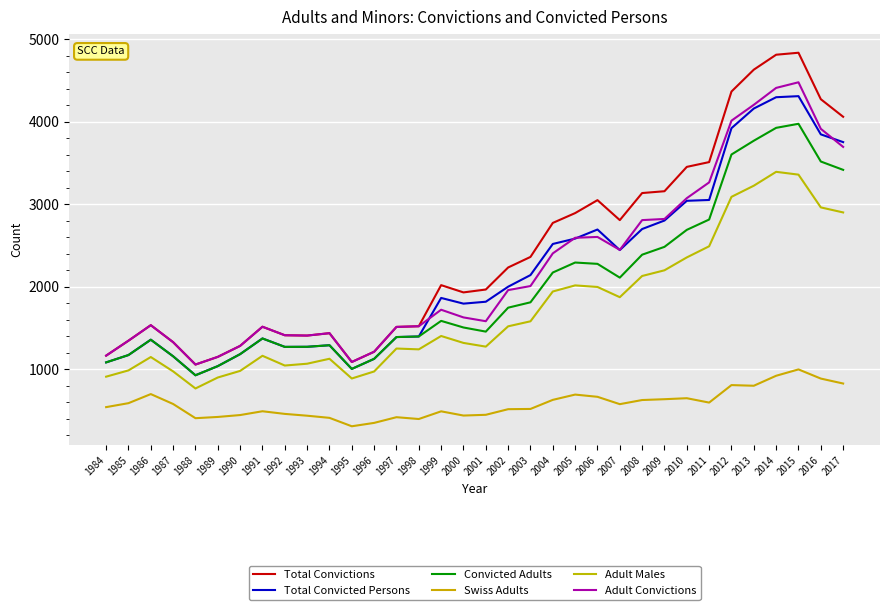

What is the maximum value shown in the chart?

4834